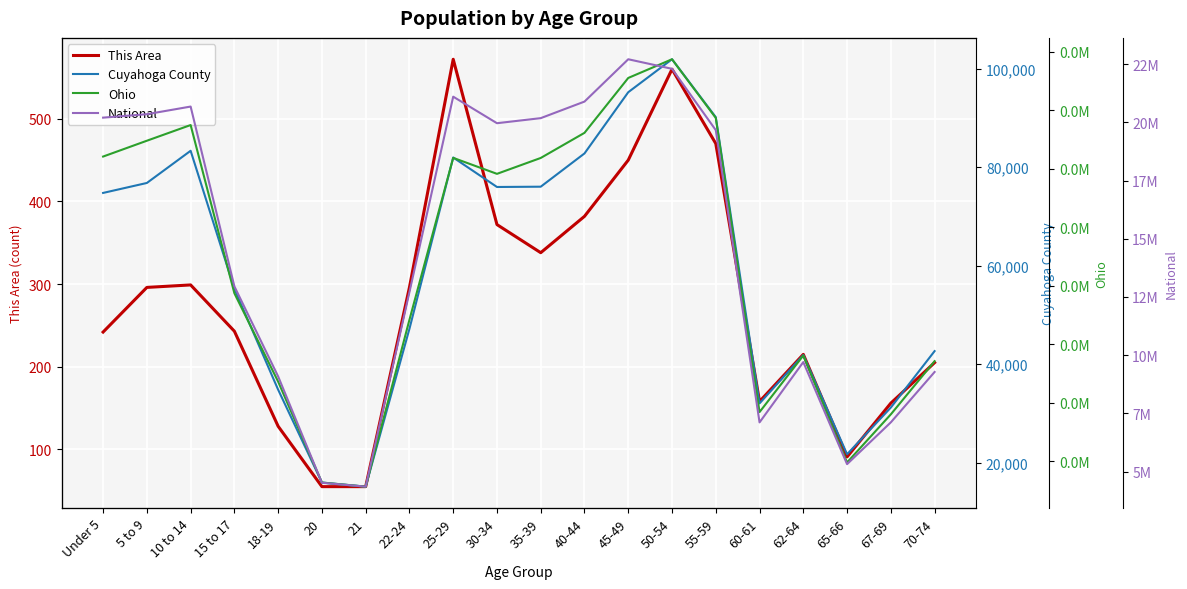

What is the label of the 6th point from the right?

55-59